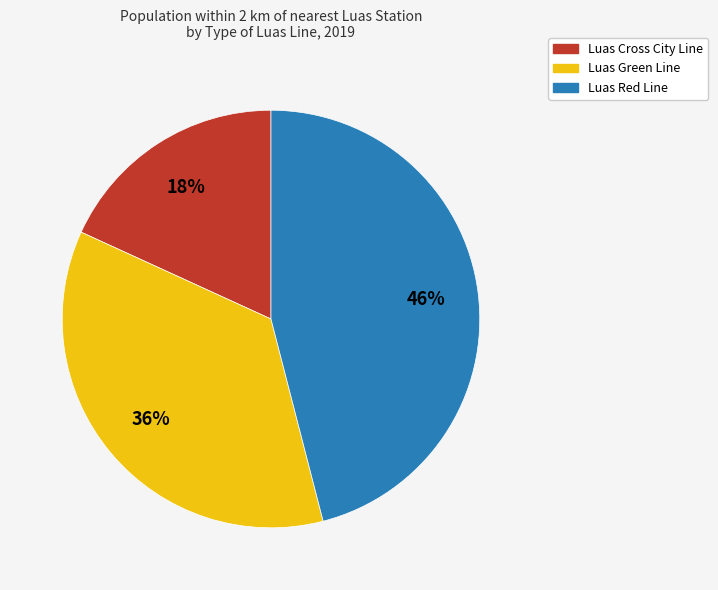

Which has a higher value, Luas Red Line or Luas Green Line?

Luas Red Line